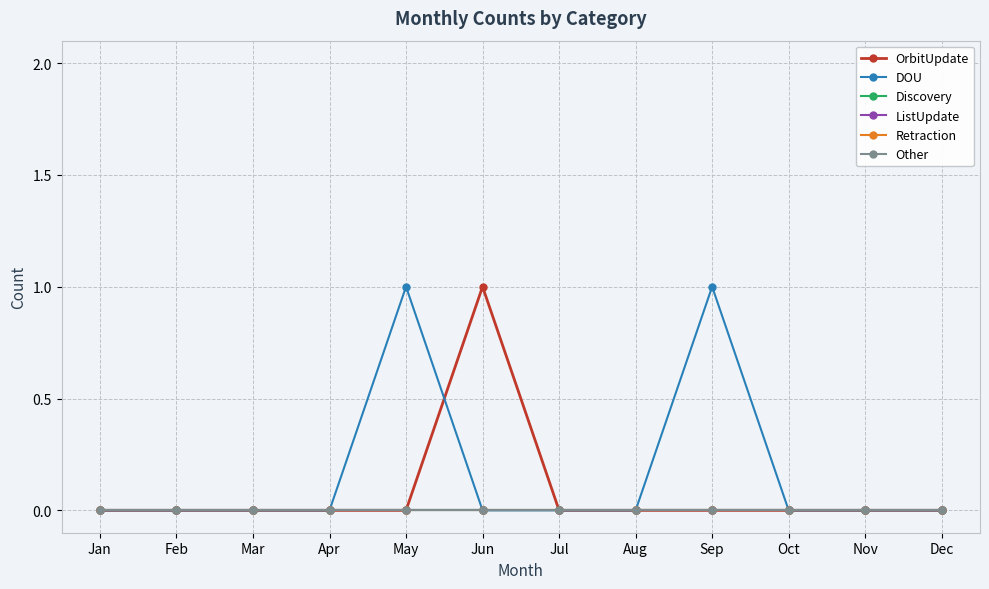

True or false: Other and ListUpdate cross at least once.

False